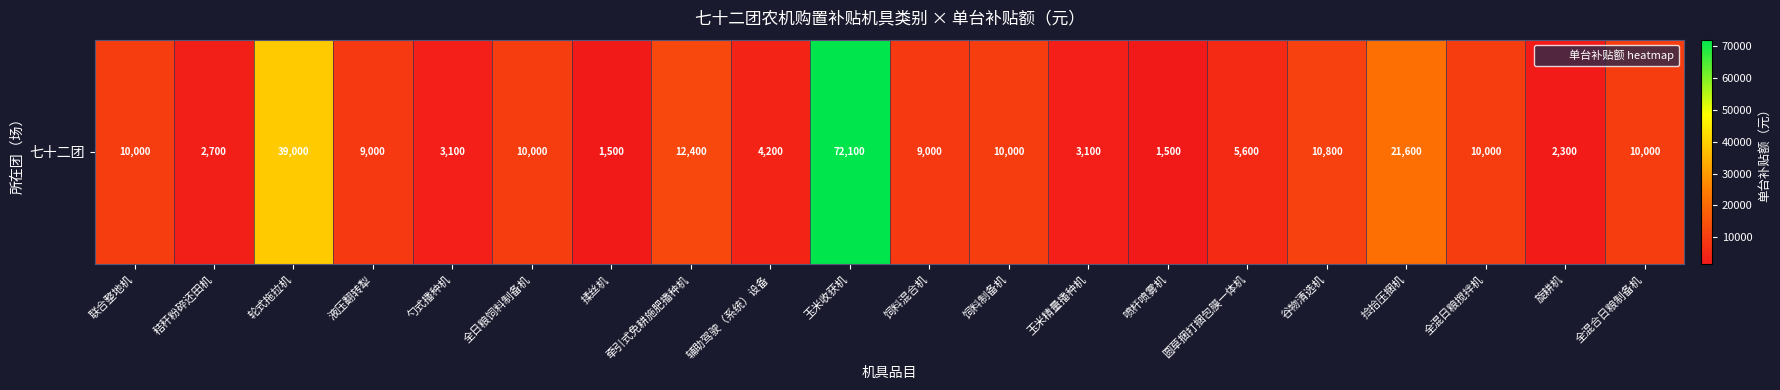

List the labels in order of value, largest first.

玉米收获机, 轮式拖拉机, 捡拾压捆机, 牵引式免耕施肥播种机, 谷物清选机, 联合整地机, 全日粮饲料制备机, 饲料制备机, 全混日粮搅拌机, 全混合日粮制备机, 液压翻转犁, 饲料混合机, 圆草捆打捆包膜一体机, 辅助驾驶（系统）设备, 勺式播种机, 玉米精量播种机, 秸秆粉碎还田机, 旋耕机, 揉丝机, 喷杆喷雾机